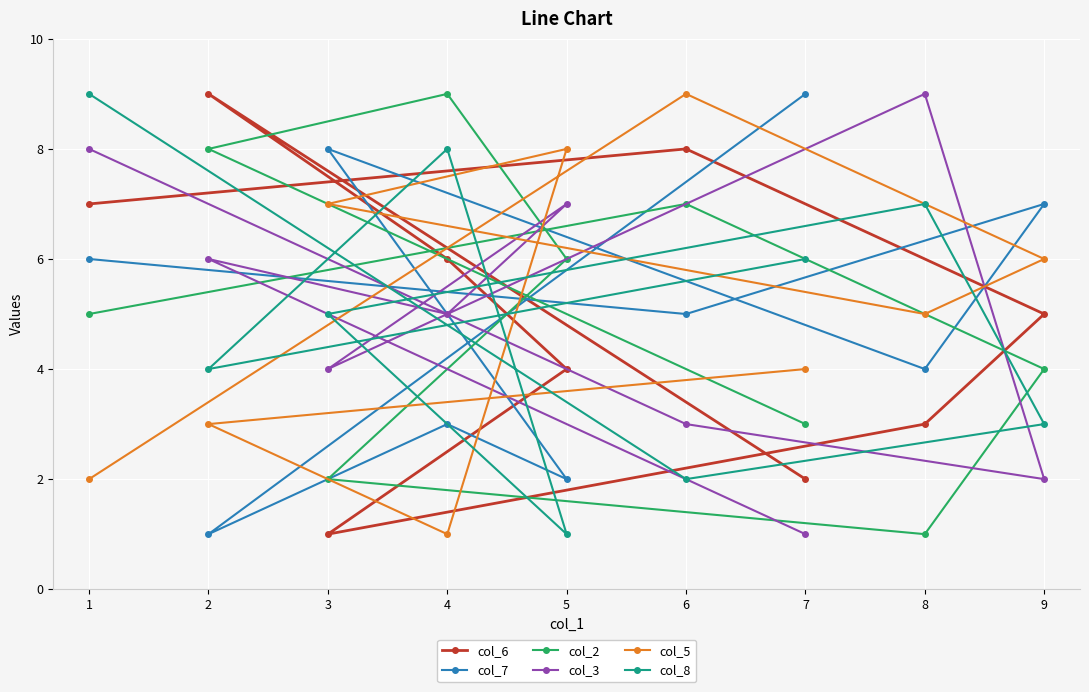

Is it true that col_3 equals 3 at 6?

True